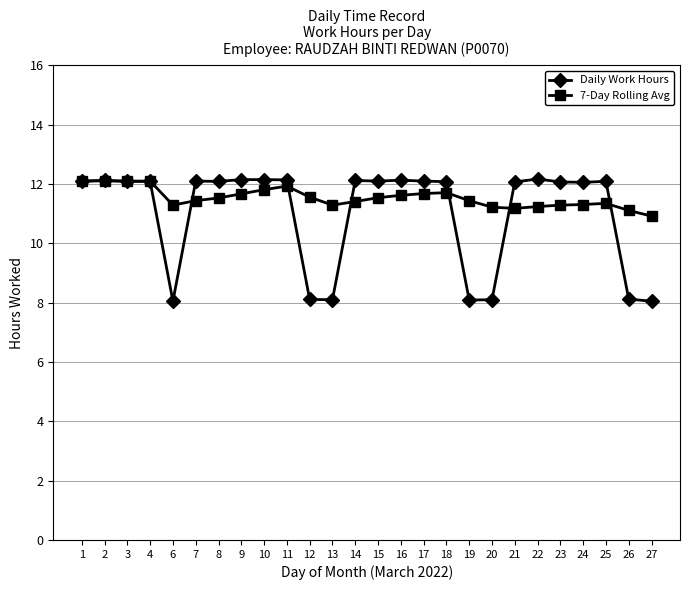

Rank the series at 13 from lowest to highest value.

Daily Work Hours, 7-Day Rolling Avg